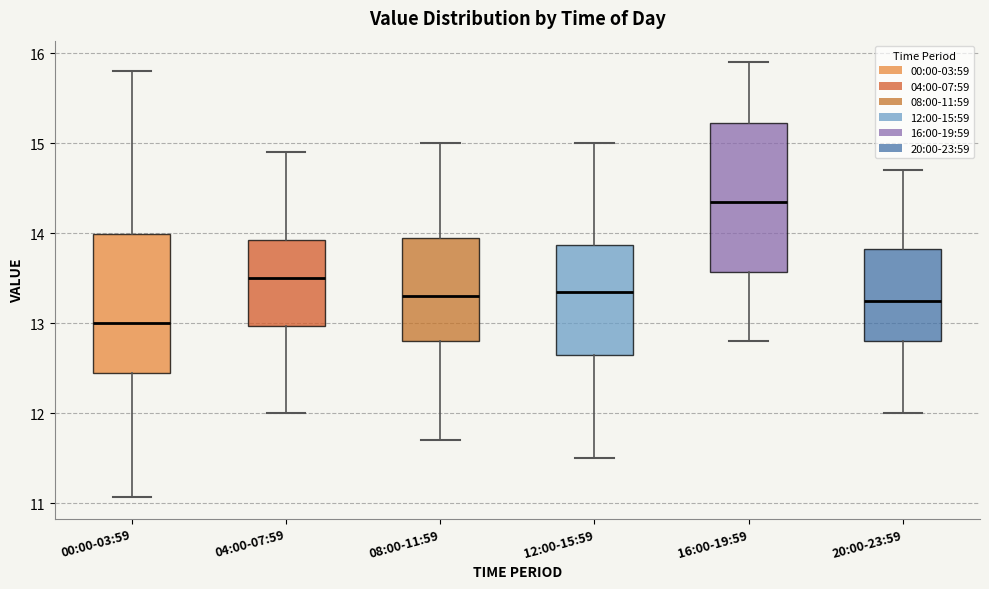

Reading left to right, transcribe this box plot: for each box, give where its median line is, the range the box spans, and where its two whiskers end, as read against the y-axis. The values are not printed on the chart, so give them approximately, as read against the axis.

00:00-03:59: median 13.0, box 12.5 to 14.0, whiskers 11.1 to 15.8
04:00-07:59: median 13.5, box 13.0 to 13.9, whiskers 12.0 to 14.9
08:00-11:59: median 13.3, box 12.8 to 14.0, whiskers 11.7 to 15.0
12:00-15:59: median 13.4, box 12.7 to 13.9, whiskers 11.5 to 15.0
16:00-19:59: median 14.4, box 13.6 to 15.2, whiskers 12.8 to 15.9
20:00-23:59: median 13.3, box 12.8 to 13.8, whiskers 12.0 to 14.7